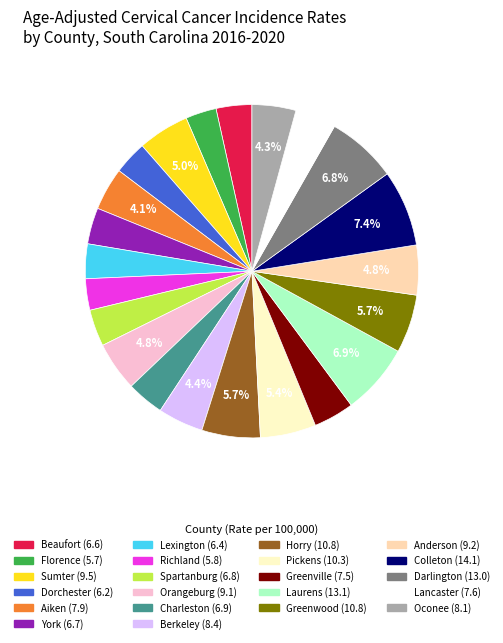

Which slice is the largest?

Colleton